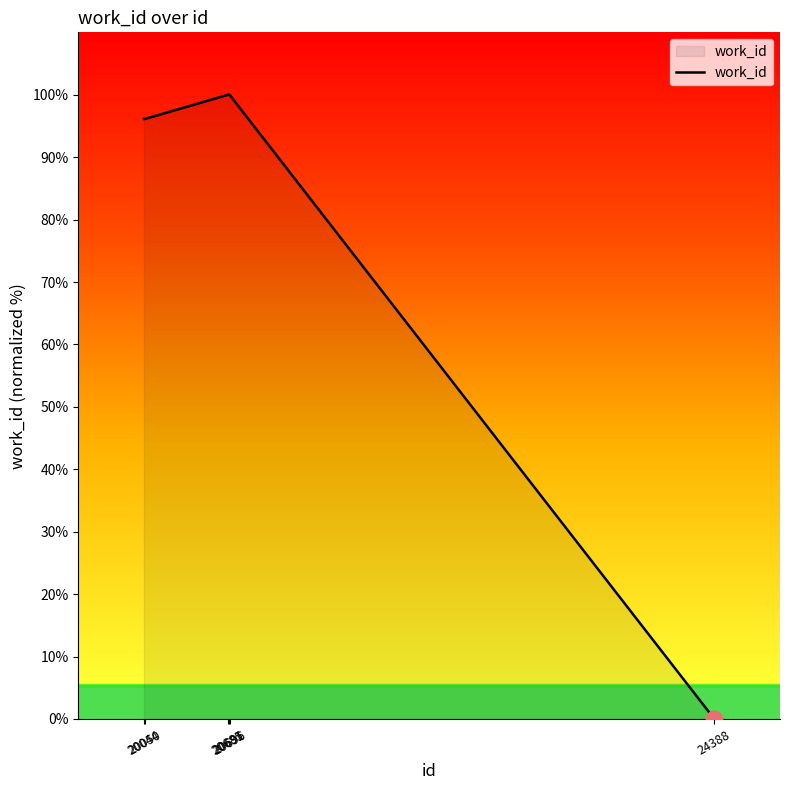

How many lines are shown in the chart?

1